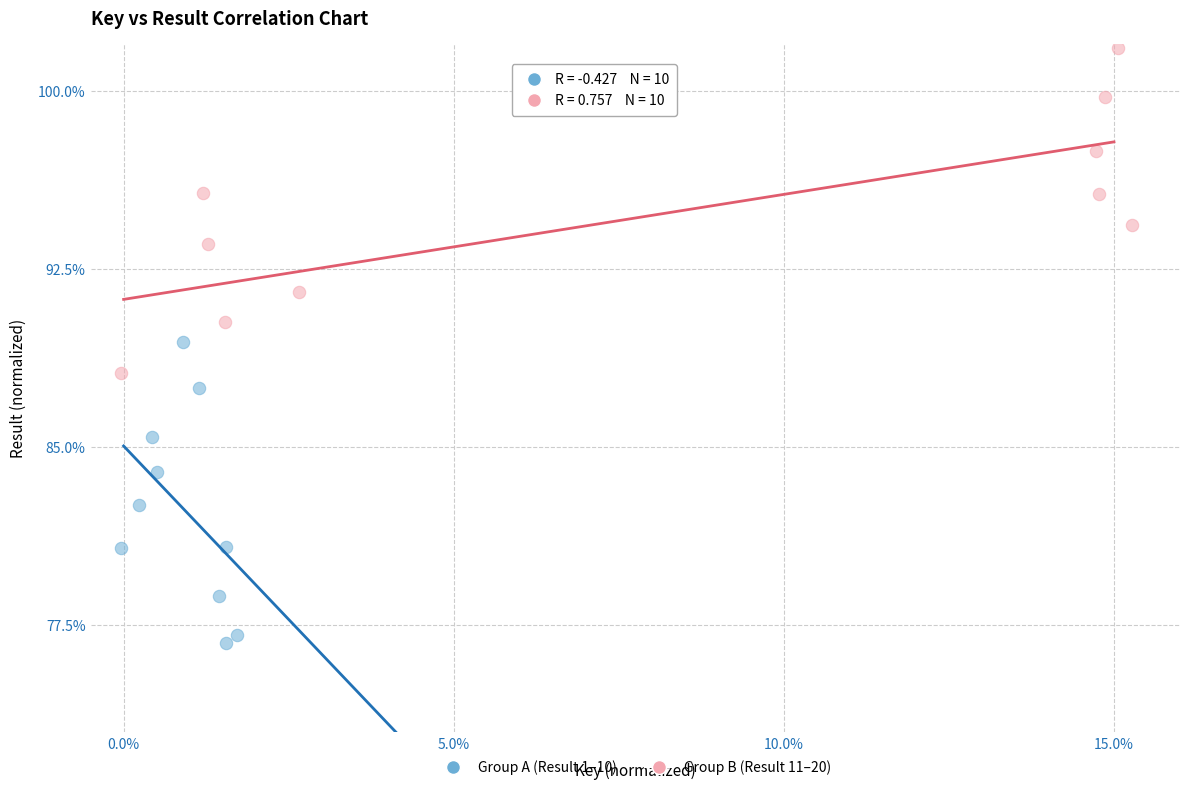

Which series reaches the maximum Y coordinate?

Group B (Result 11–20)